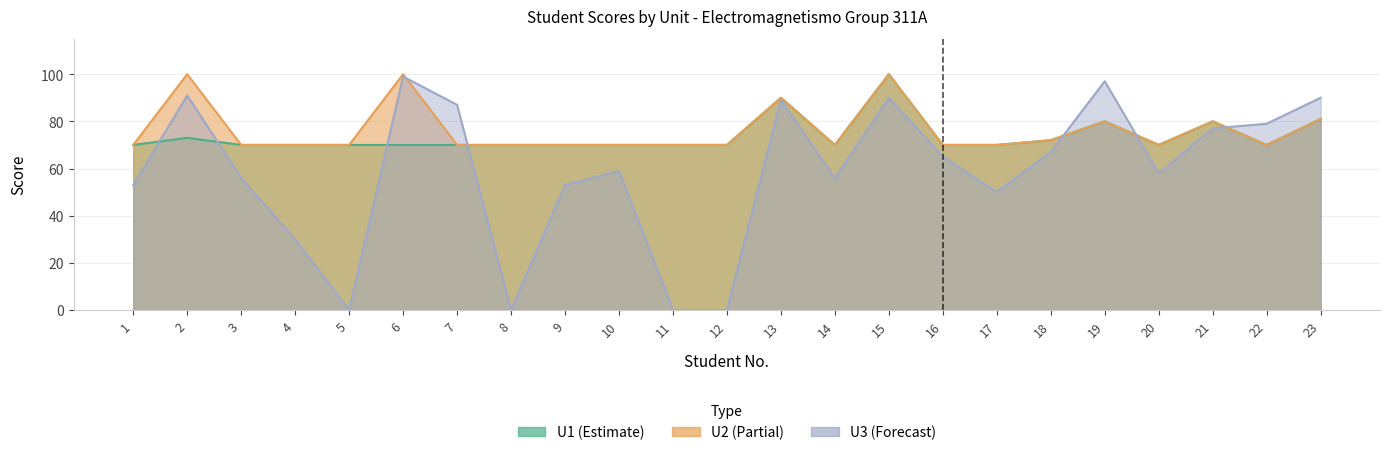

Where is U1 nearest to the value 85?

23